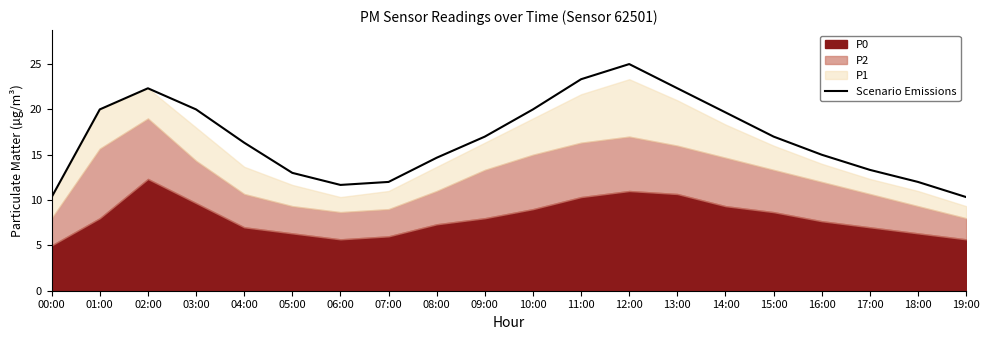

The value at 11:00 is 32.1. True or false?

False